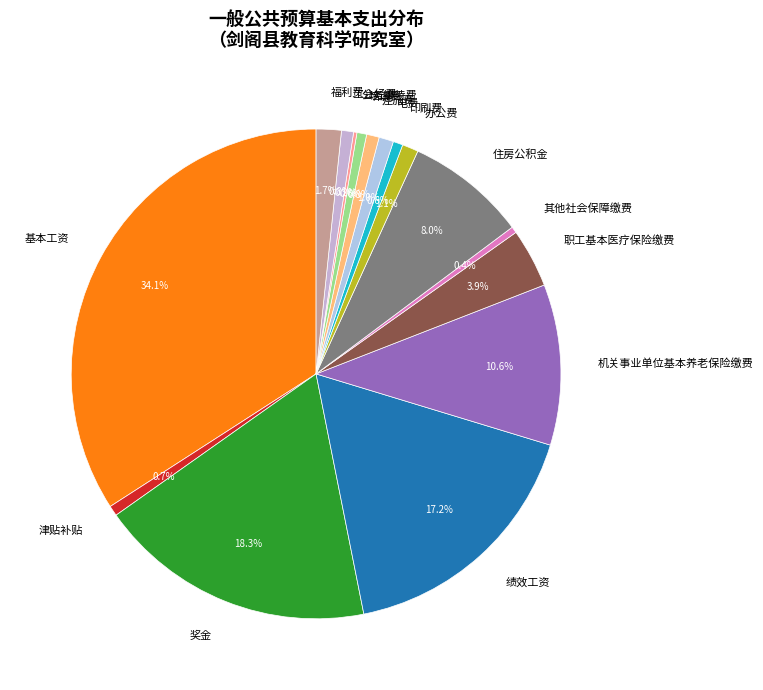

Combined, do 绩效工资 and 职工基本医疗保险缴费 account for over 50%?

No